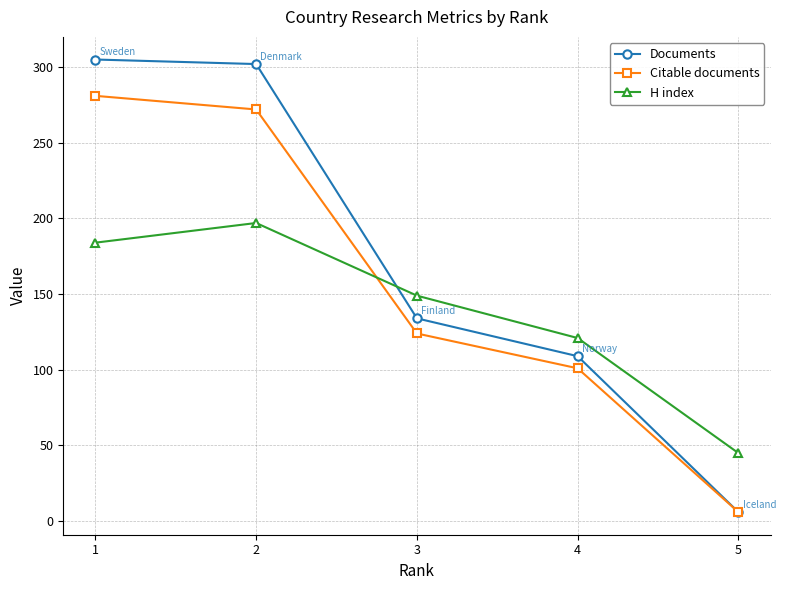

What is the difference between the highest and lowest values at 4?

20